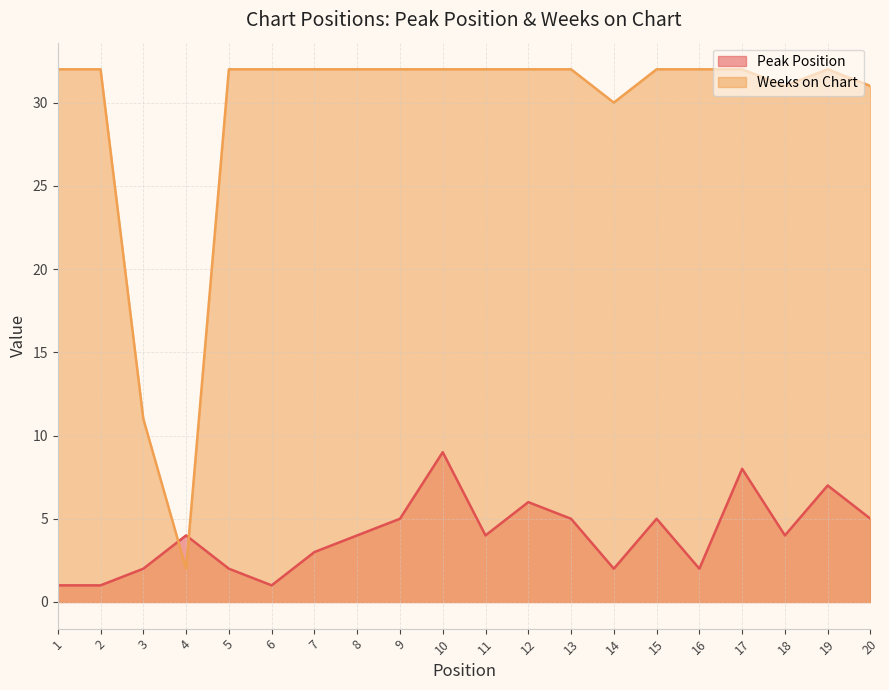

What is the lowest value of the Peak Position series?

1